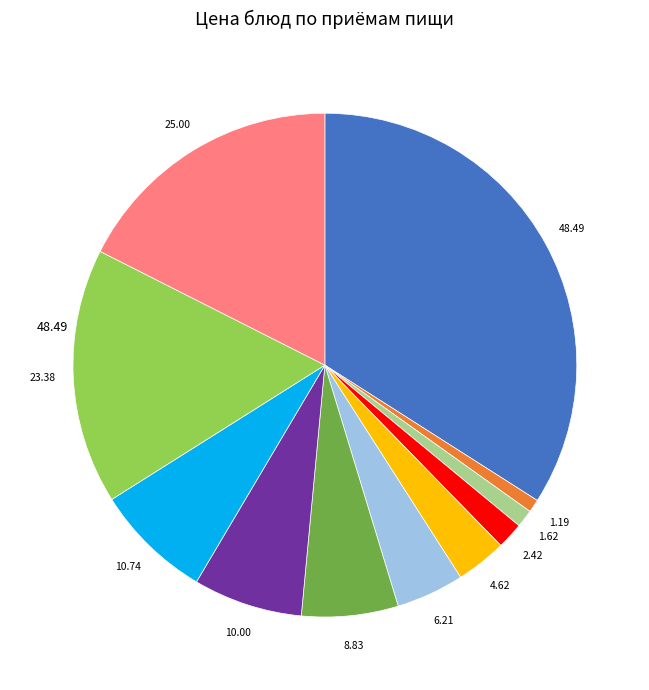

Is there a majority slice in this chart?

No